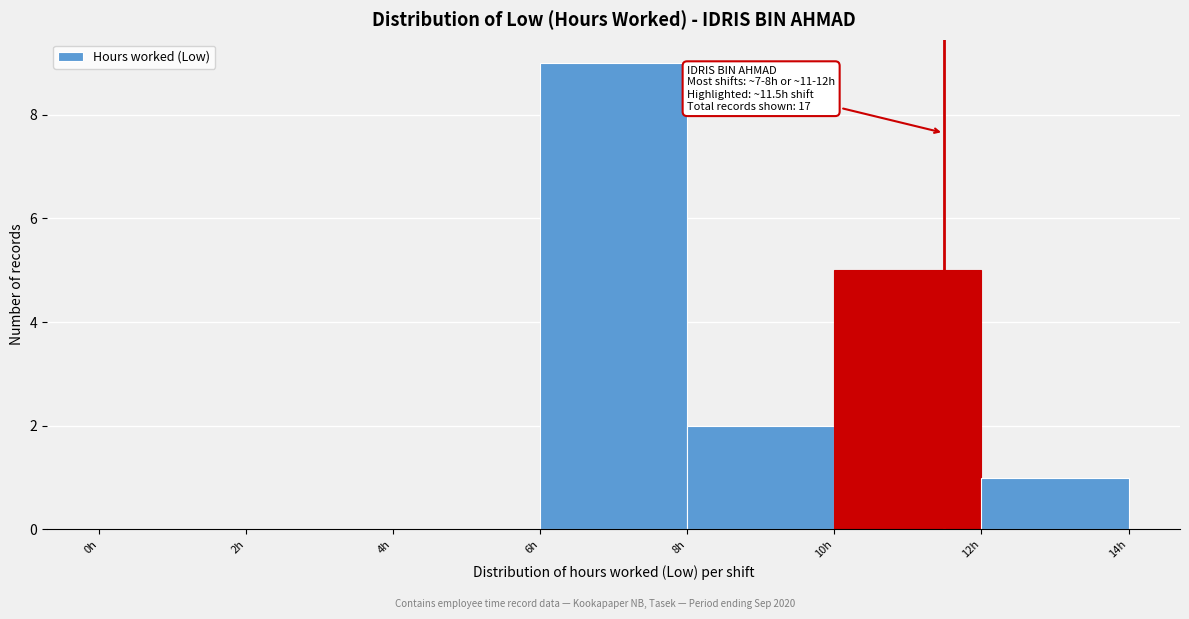

Which range on the x-axis has the tallest bar?

6 to 8